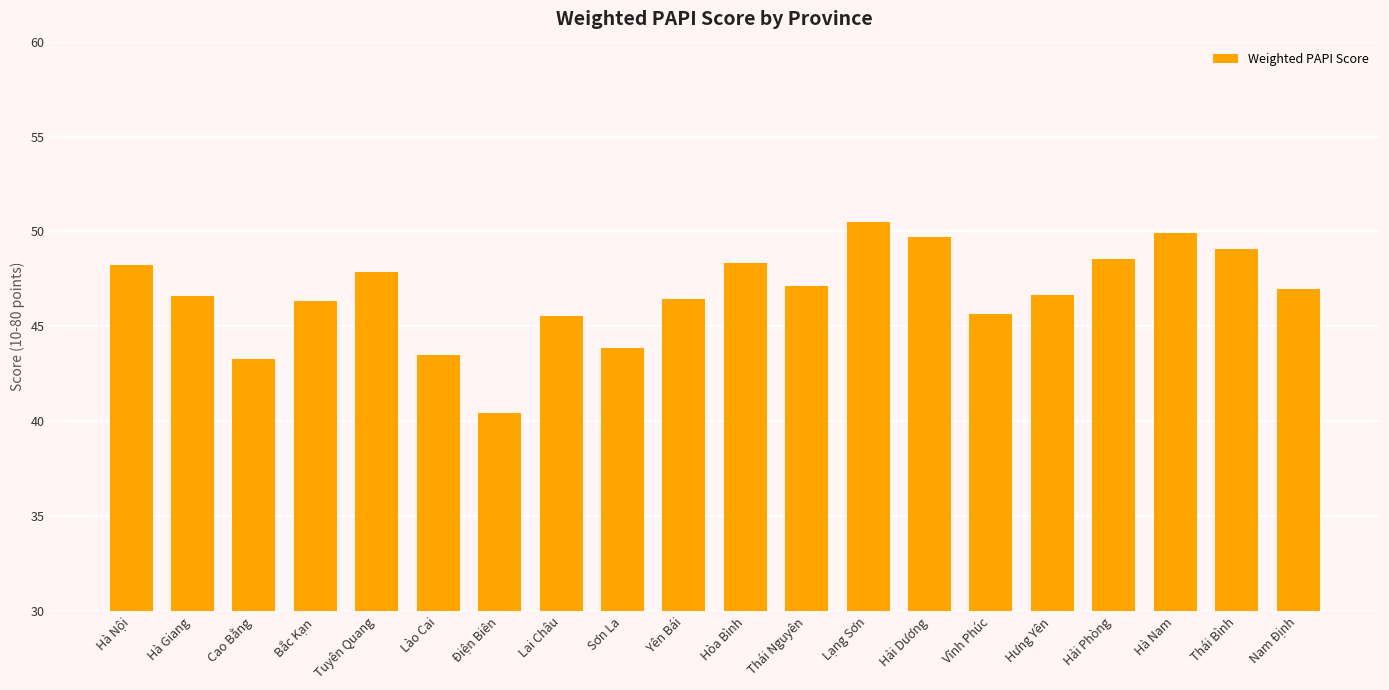

What is the average value?

46.7